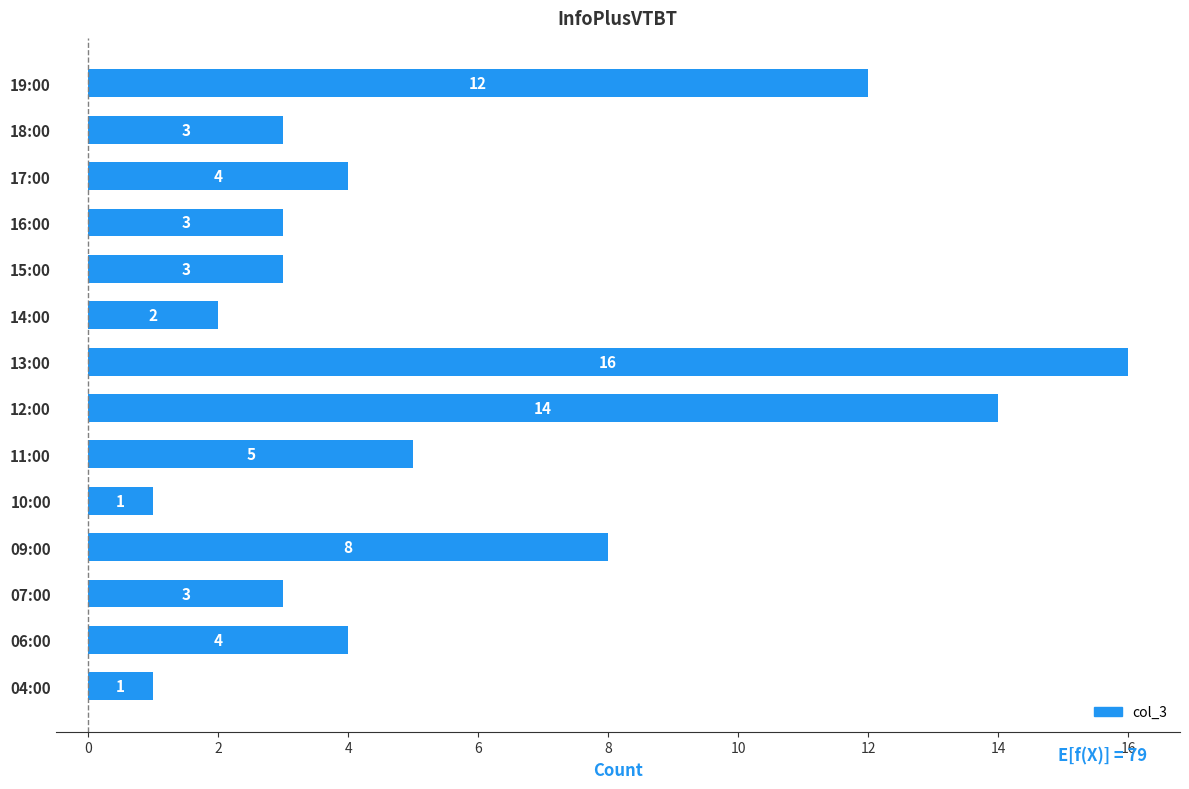

Between 11:00 and 13:00, which is larger?

13:00